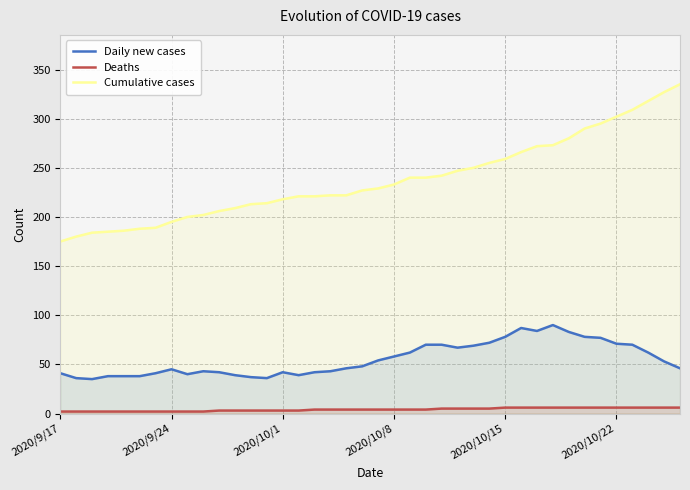

The value of Deaths at 23 is 4. True or false?

True